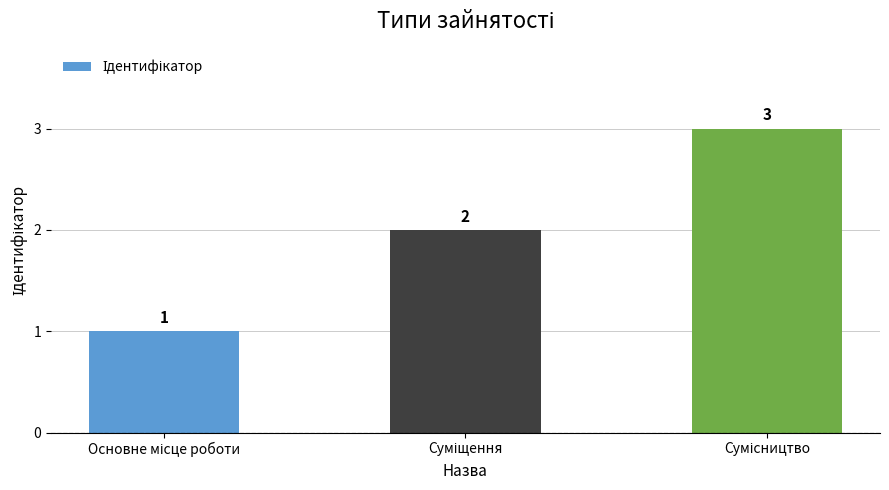

What is the sum of all values?

6